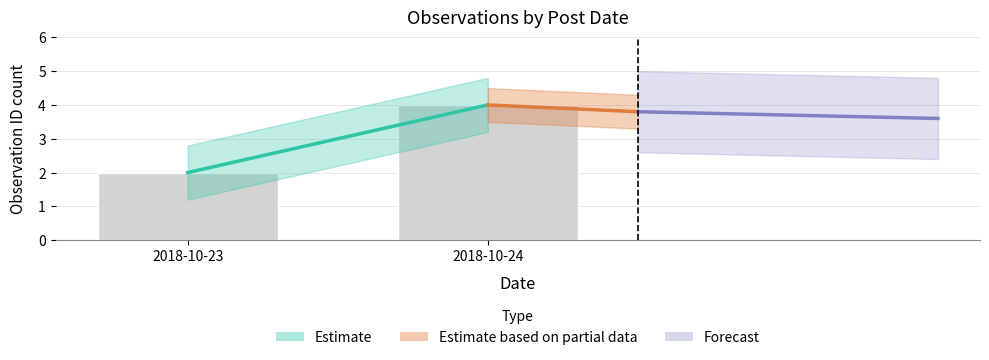

The value at 2018-10-24 is 6. True or false?

False